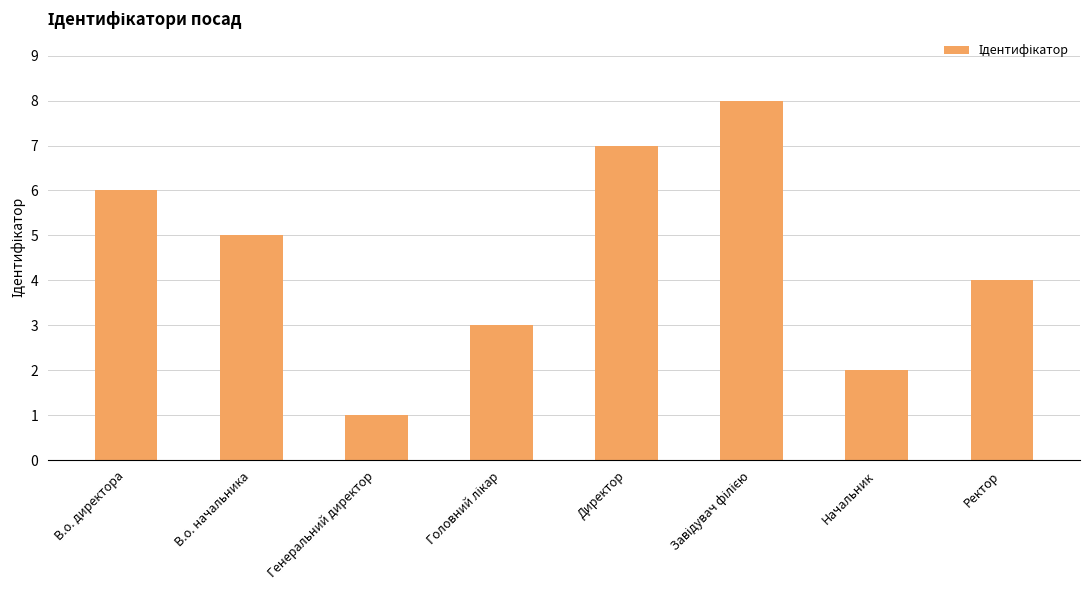

What is the difference between the values at Генеральний директор and В.о. начальника?

4